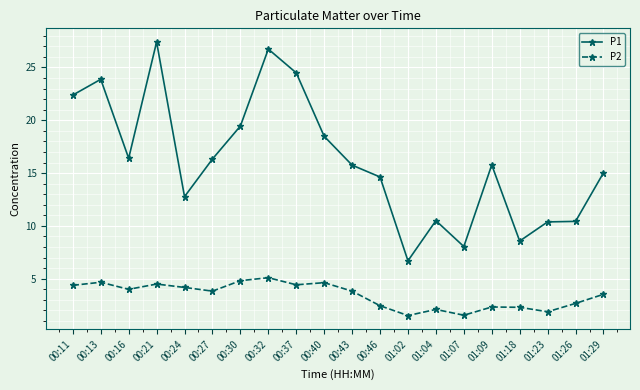

Which series has the largest range (max minus min)?

P1